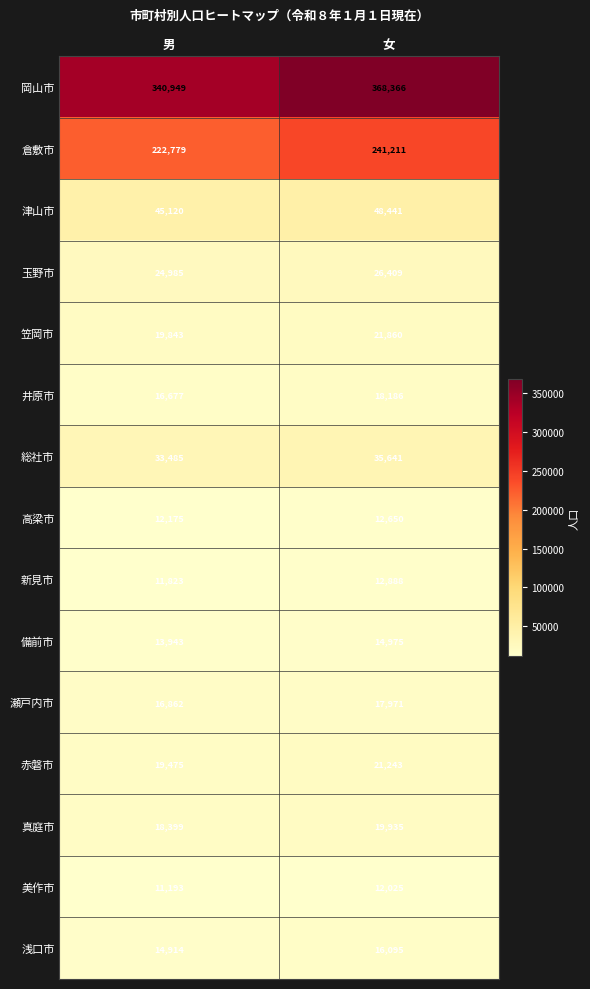

Reading right to left, list all the values displayed in this chart.

岡山市: 女=368366	男=340949
倉敷市: 女=241211	男=222779
津山市: 女=48441	男=45120
玉野市: 女=26409	男=24985
笠岡市: 女=21860	男=19843
井原市: 女=18186	男=16677
総社市: 女=35641	男=33485
高梁市: 女=12650	男=12175
新見市: 女=12888	男=11823
備前市: 女=14975	男=13943
瀬戸内市: 女=17971	男=16862
赤磐市: 女=21243	男=19475
真庭市: 女=19935	男=18399
美作市: 女=12025	男=11193
浅口市: 女=16095	男=14914